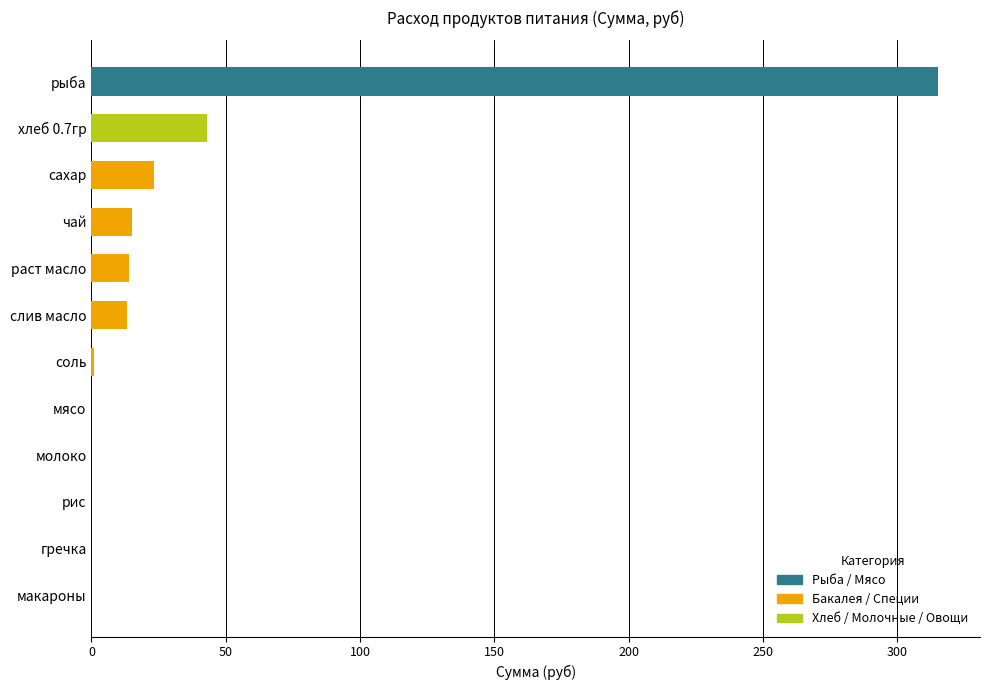

Which has a higher value, слив масло or мясо?

слив масло